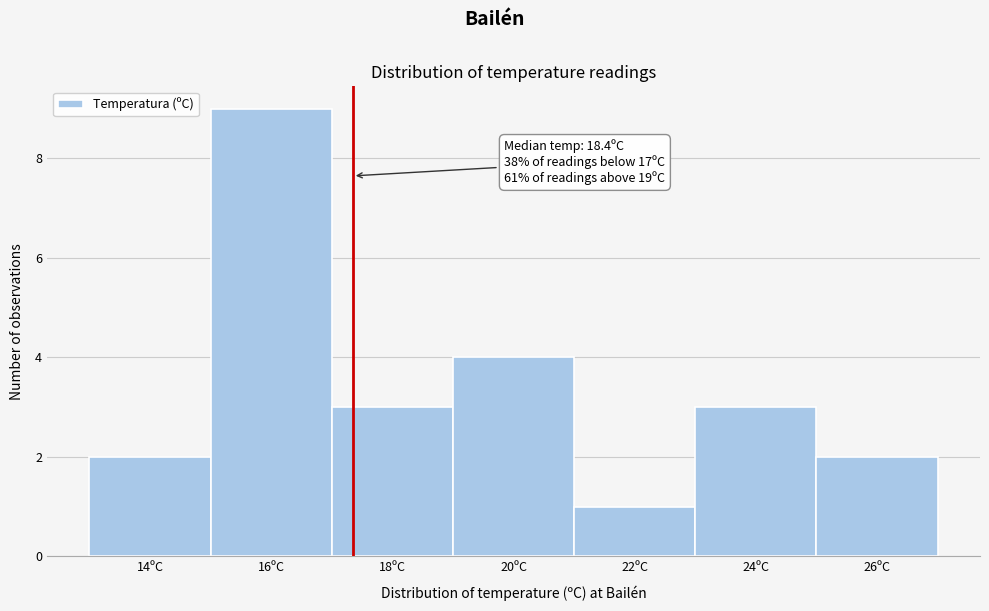

Reading left to right, what are all the values shown in this chart?

14ºC=2	16ºC=9	18ºC=3	20ºC=4	22ºC=1	24ºC=3	26ºC=2